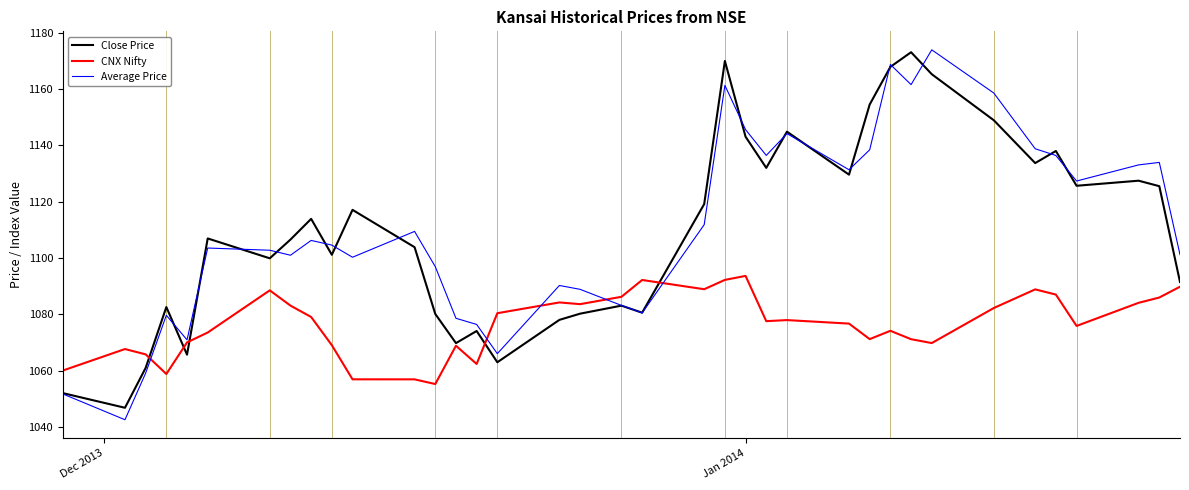

In Average Price, how many points are higher than both neighbors (excluding endpoints)?

10